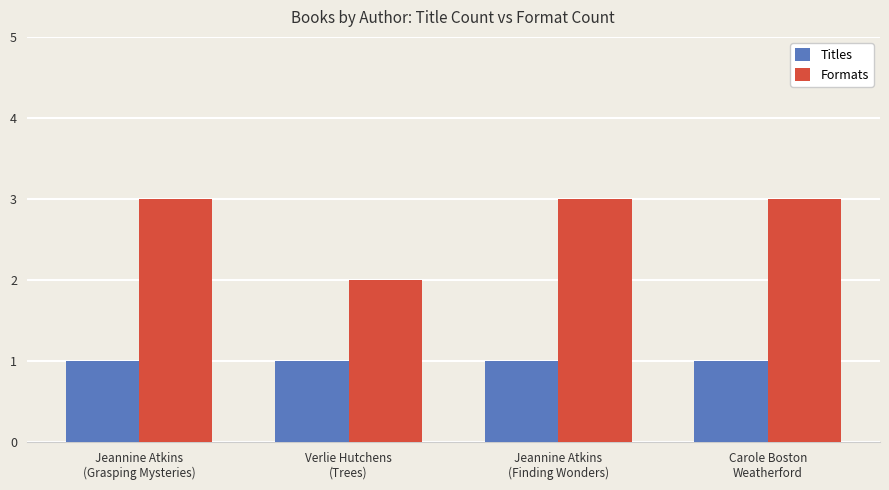

What position from the right is Jeannine Atkins
(Finding Wonders)?

2